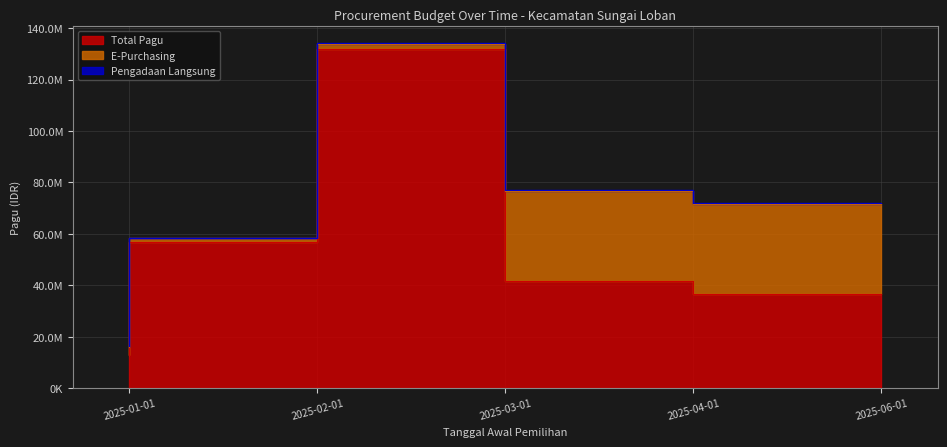

Is the value of E-Purchasing at 2025-01-01 greater than the value of Total Pagu at 2025-03-01?

No